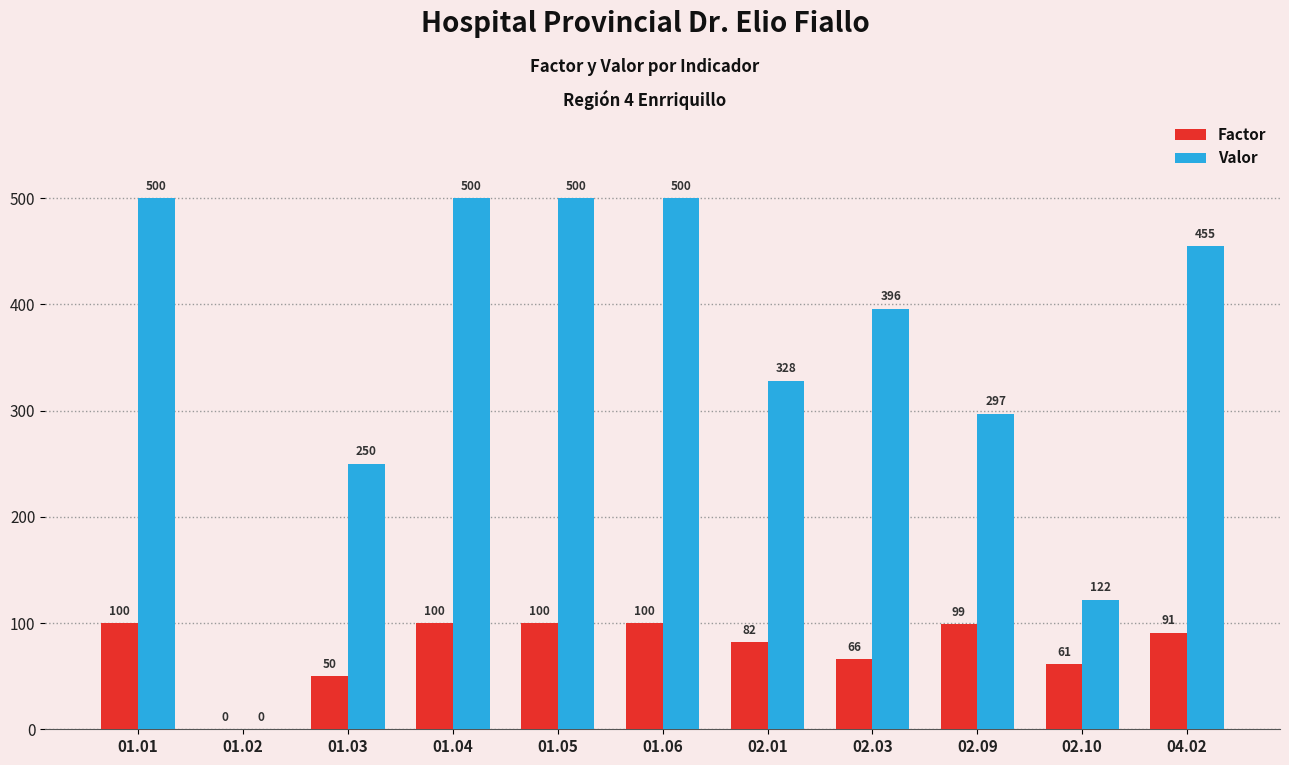

What is the sum of all Factor values?

849